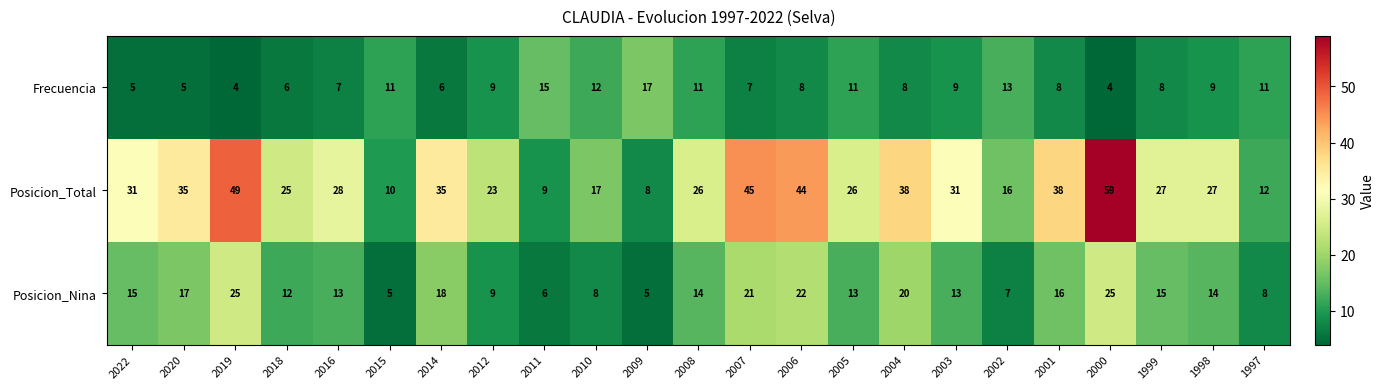

Which series changed the most between 2003 and 1998?

Posicion_Total